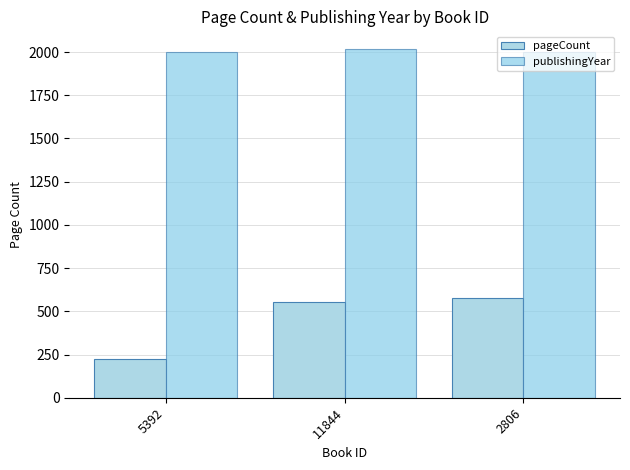

Reading left to right, what are all the values shown in this chart?

pageCount: 5392=222	11844=552	2806=576
publishingYear: 5392=1998	11844=2019	2806=1998